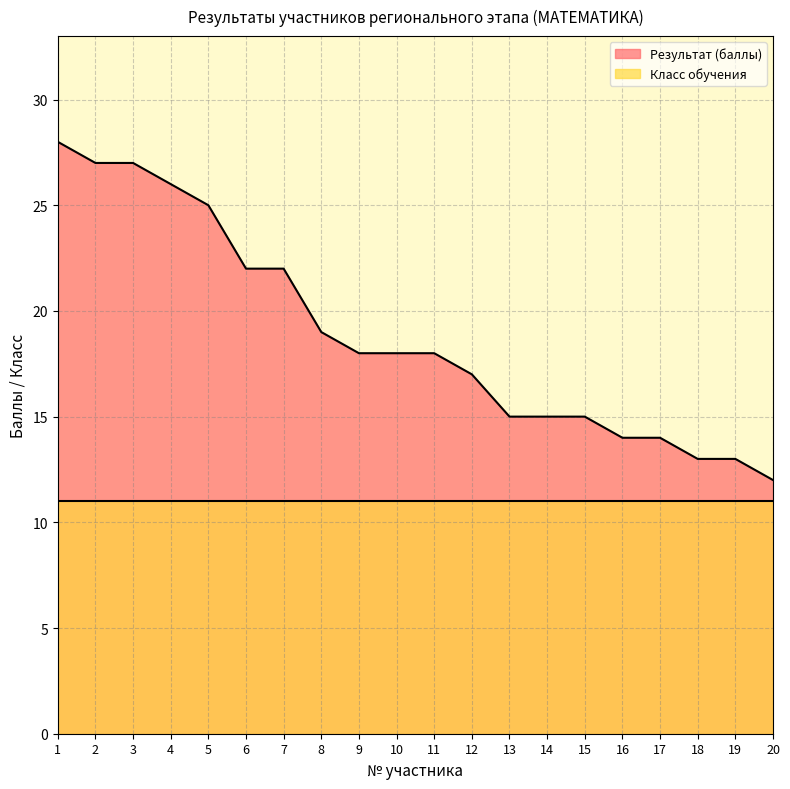

What is the change in value from 5 to 20?

-13